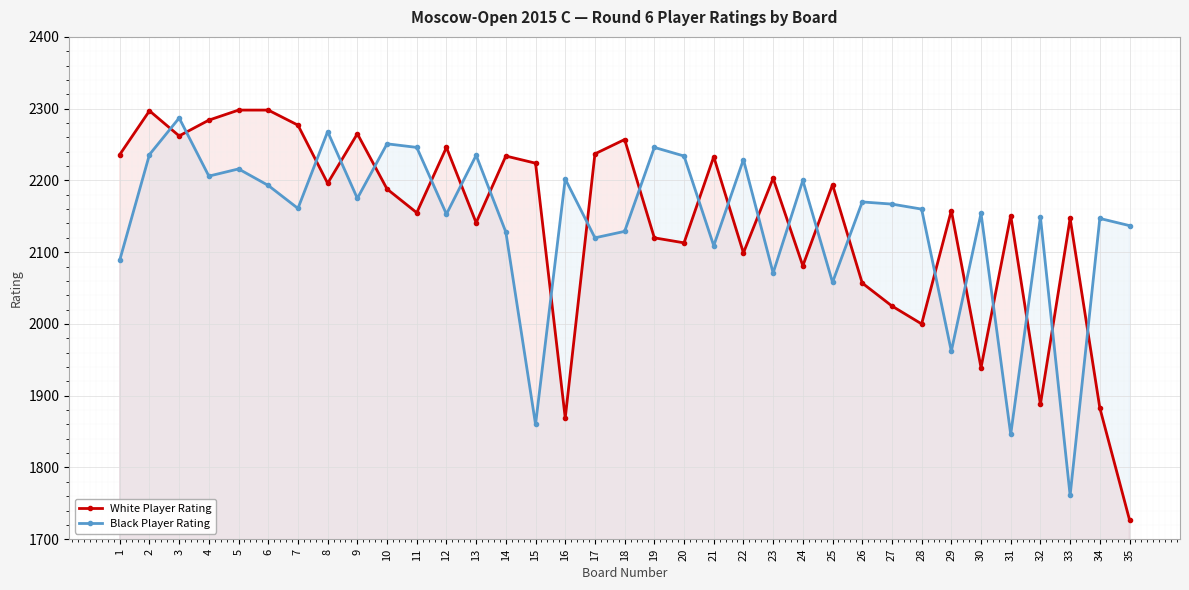

Is it true that Black Player Rating equals 4092 at 3?

False